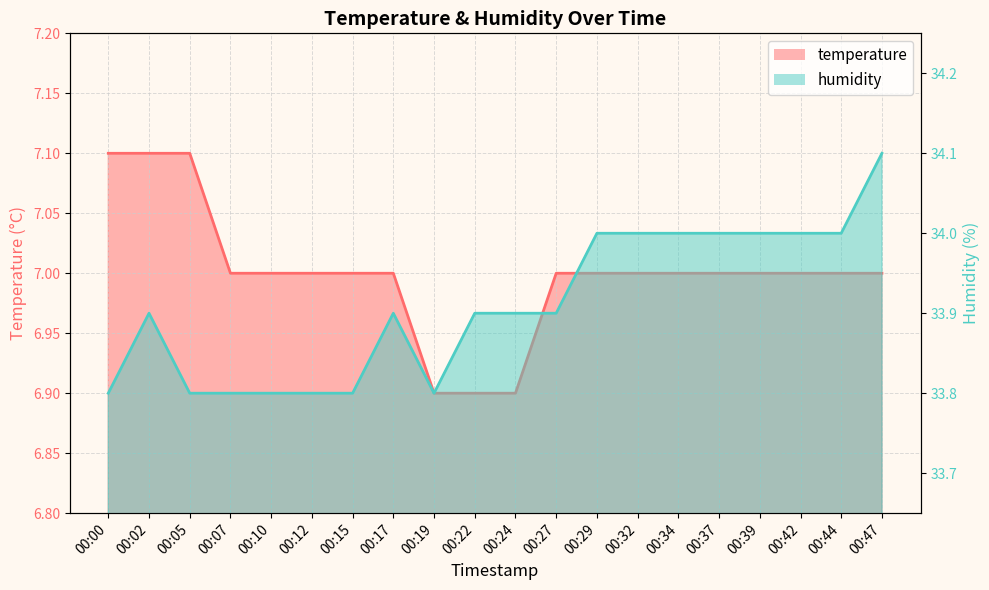

The value of humidity at 00:42 is 48.6. True or false?

False